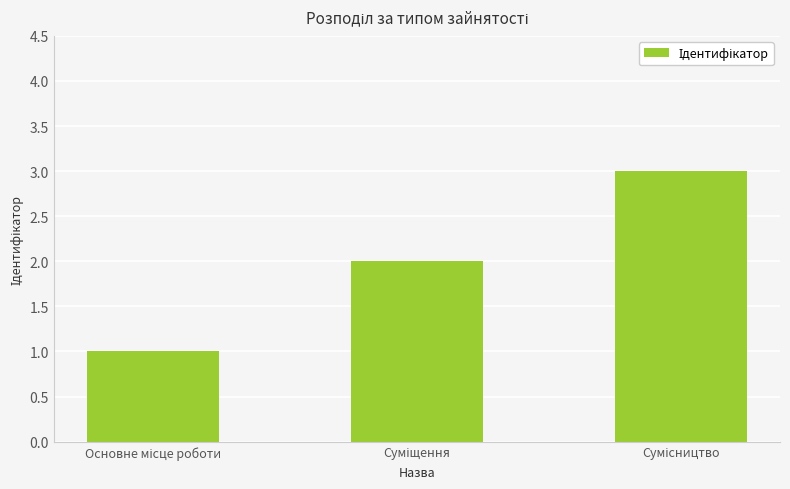

What is the minimum value shown in the chart?

1